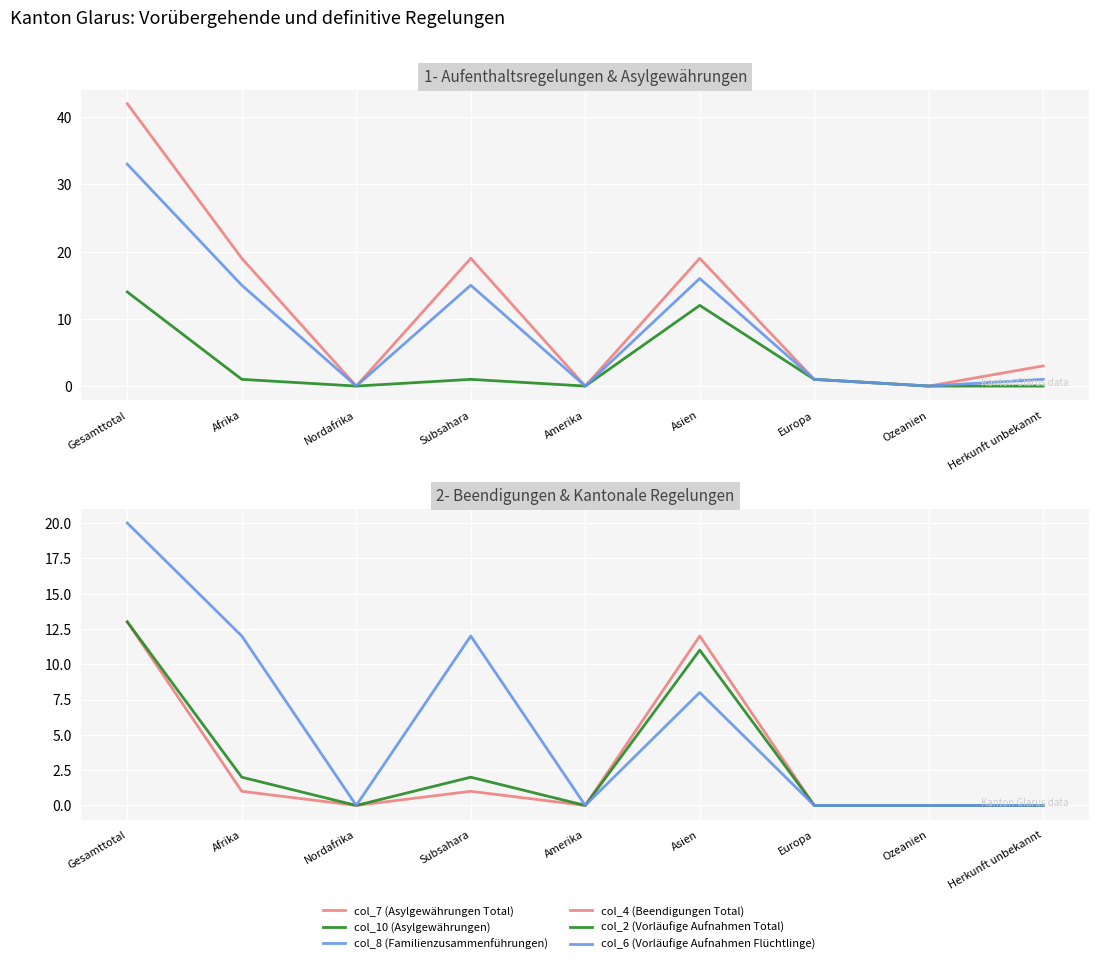

How many col_6 (Vorläufige Aufnahmen Flüchtlinge) values are between 0 and 12?

8